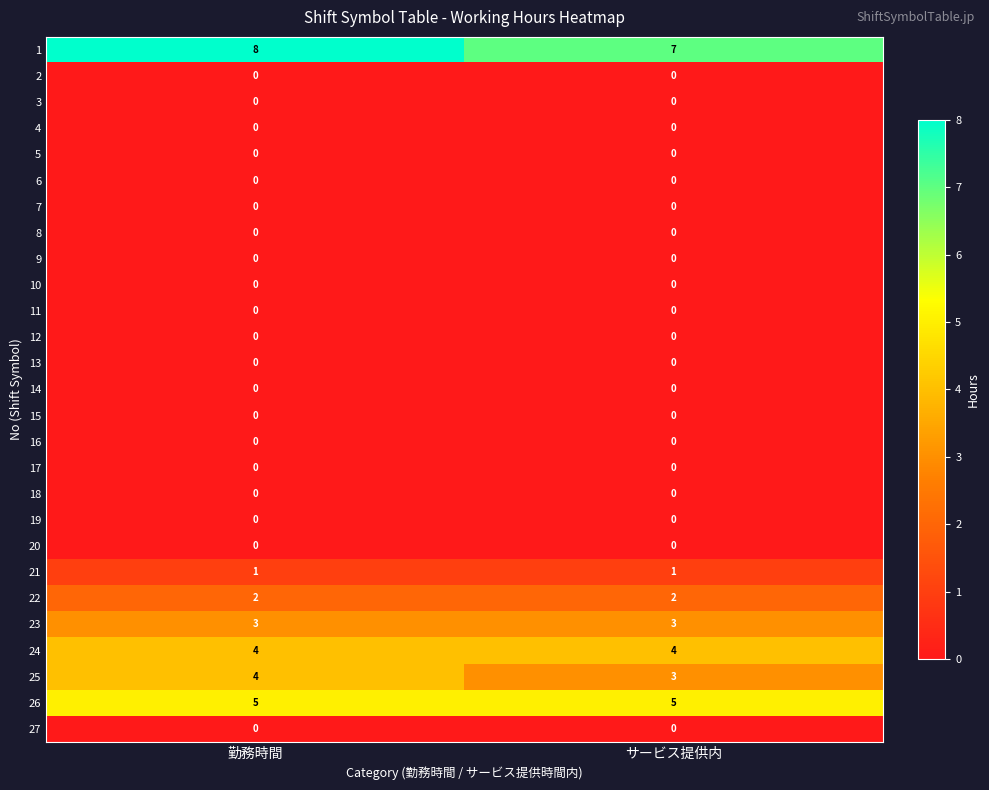

At which label is 25 closest to 3?

サービス提供内